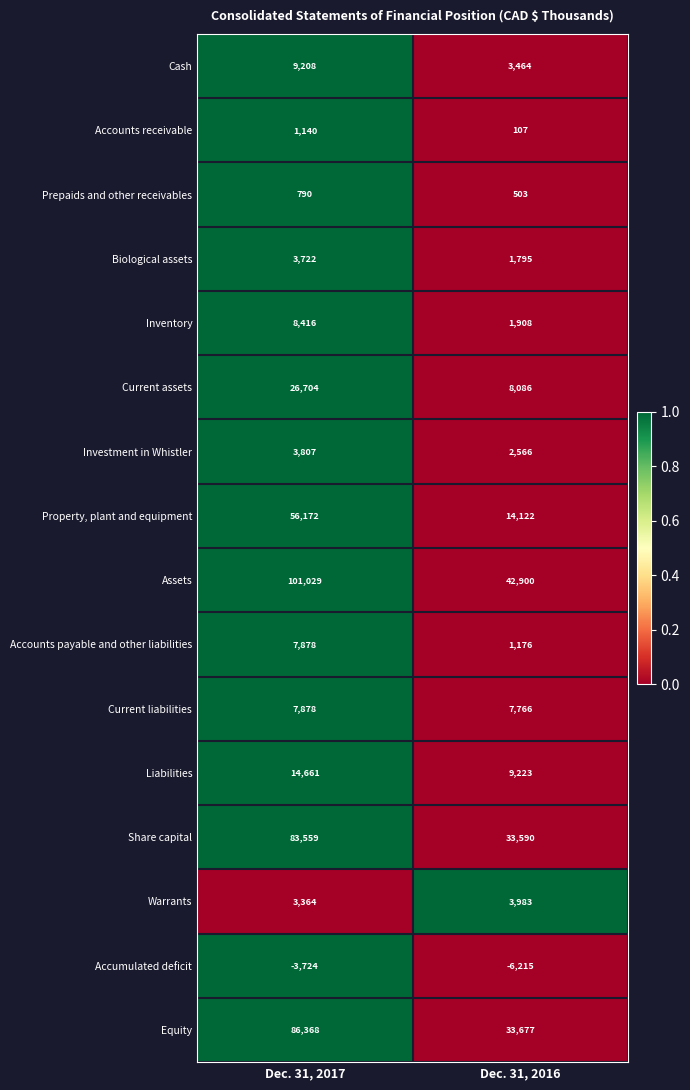

How many values in the Share capital series are below 83559?

1